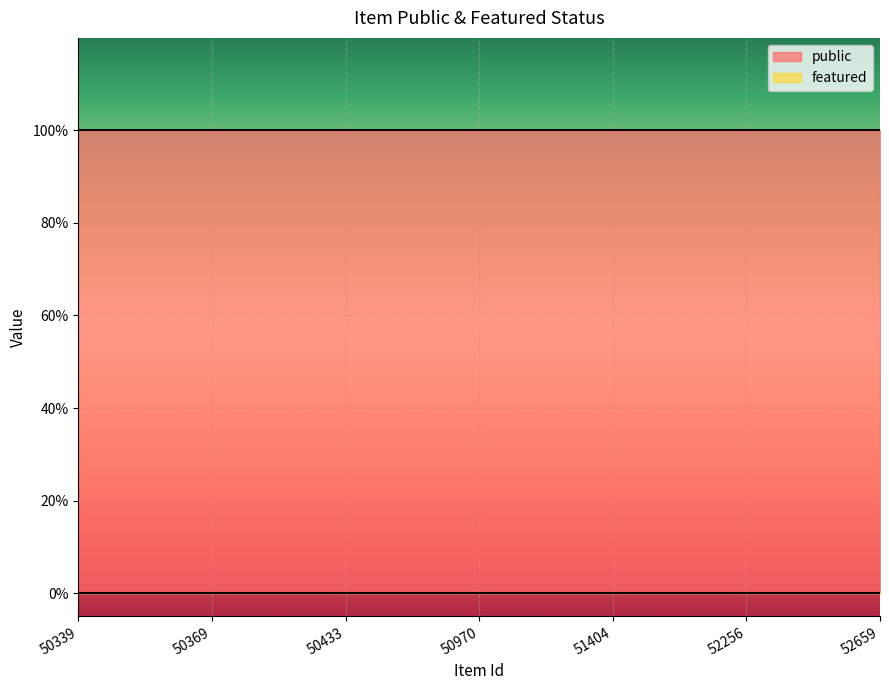

True or false: featured and public intersect in this chart.

False